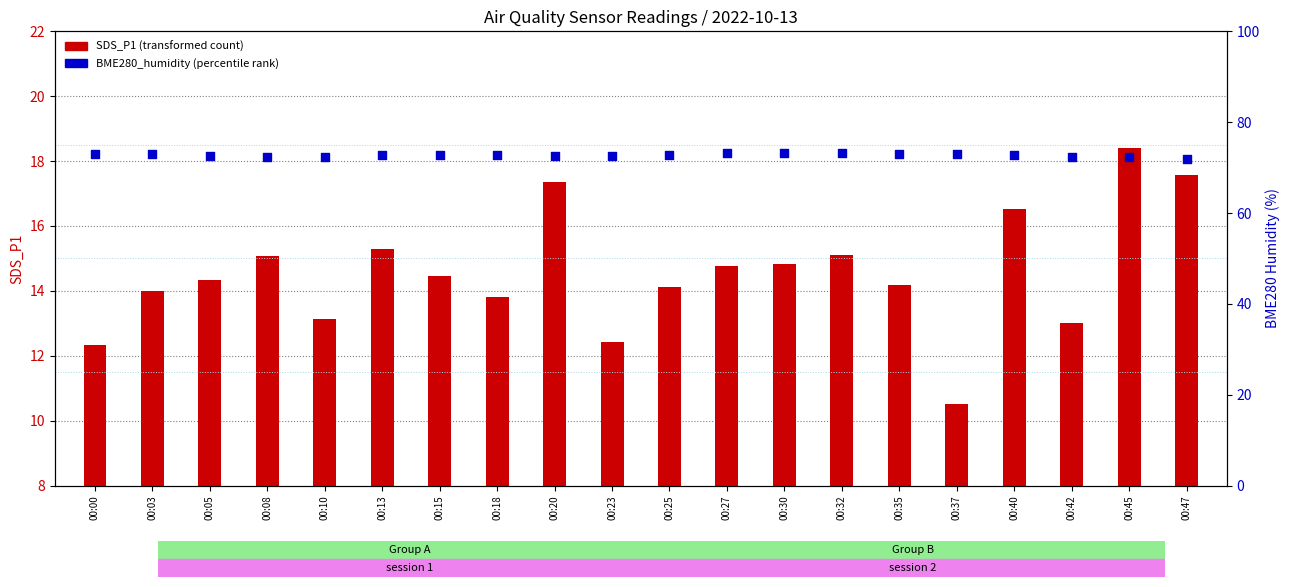

Which series contains the highest Y value?

BME280_humidity (percentile rank)